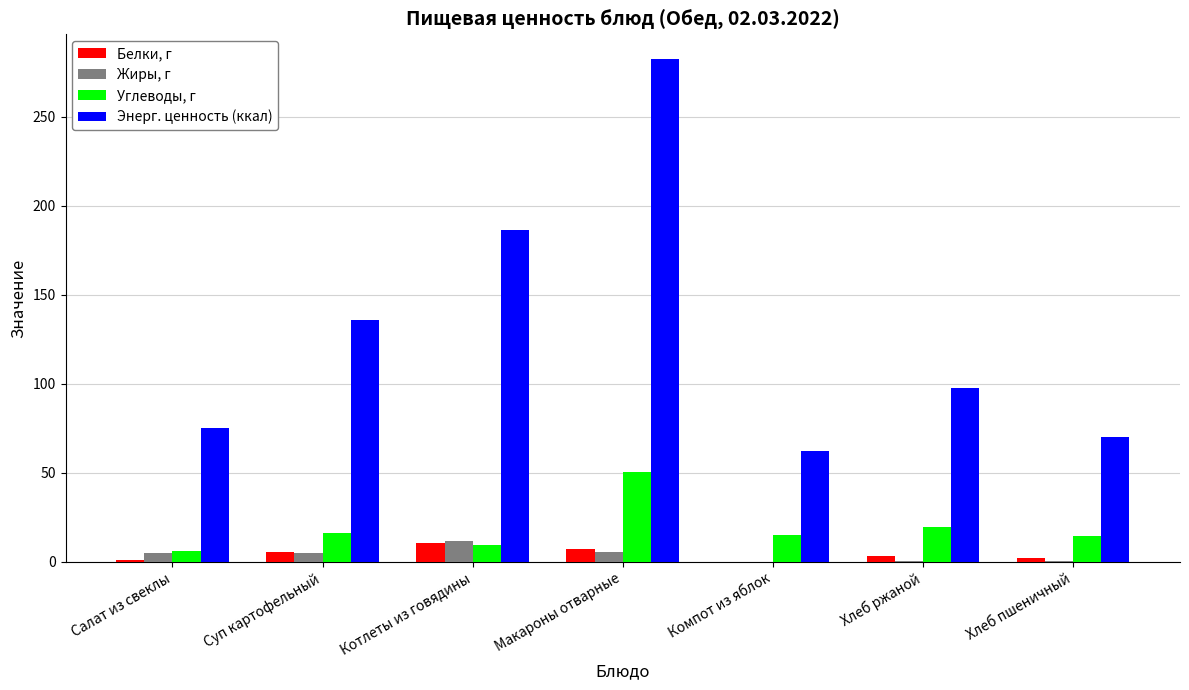

True or false: Энерг. ценность (ккал) has a value of 109.1 at Салат из свеклы.

False